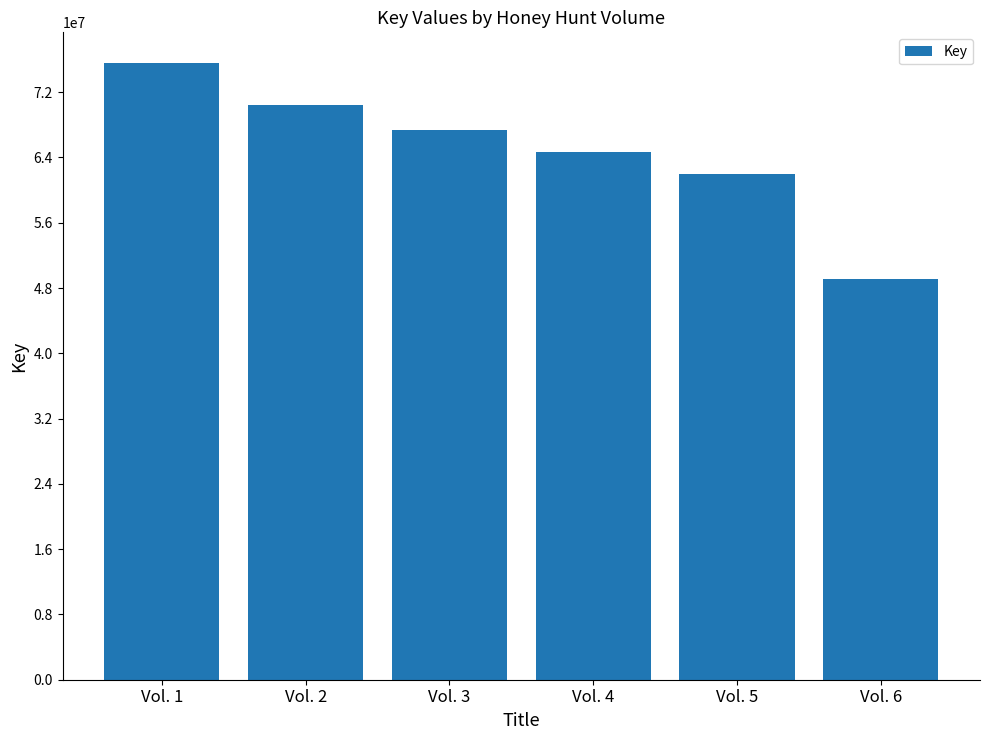

How many data points does each series have?

6